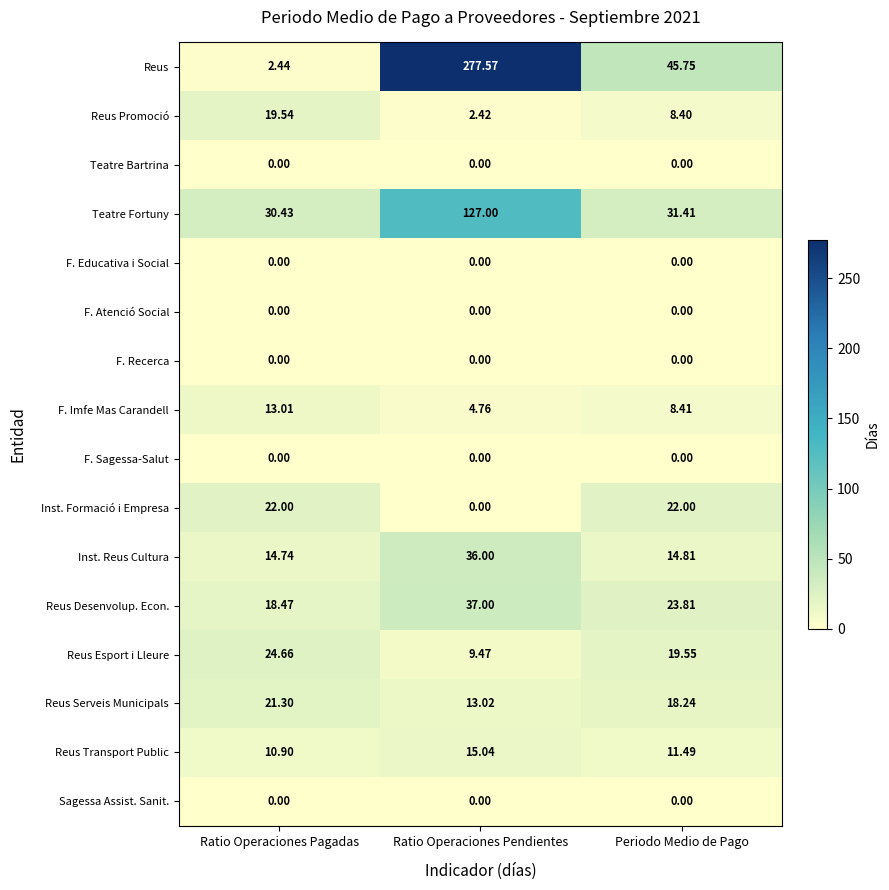

What is the difference between the highest and lowest values at Ratio Operaciones Pendientes?

277.6